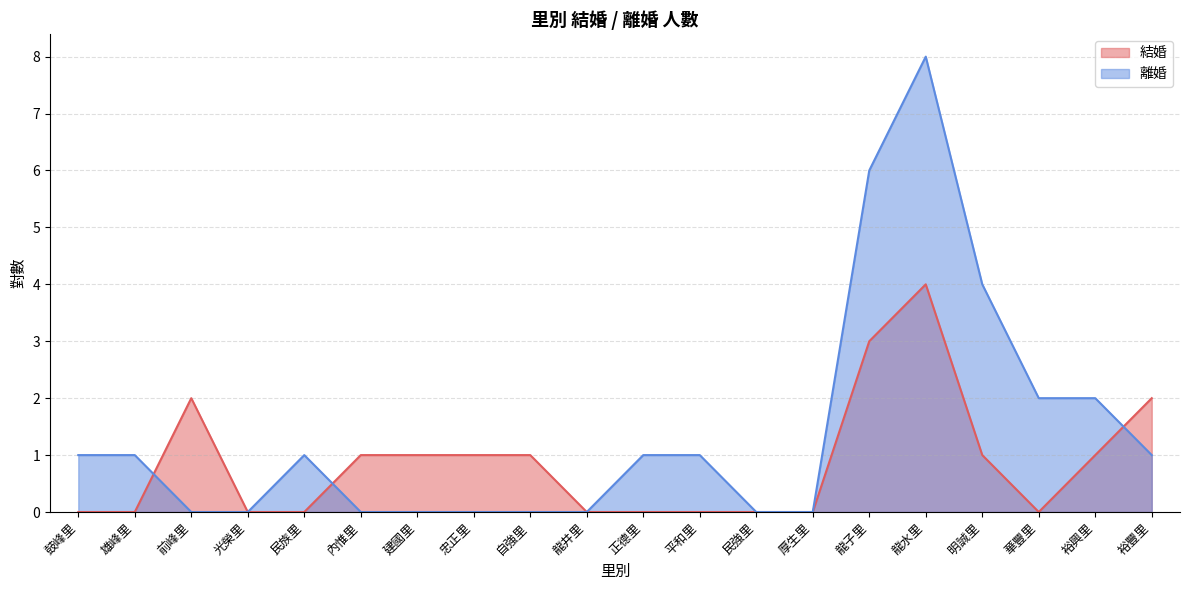

Rank the series by their average value, from lowest to highest.

結婚, 離婚